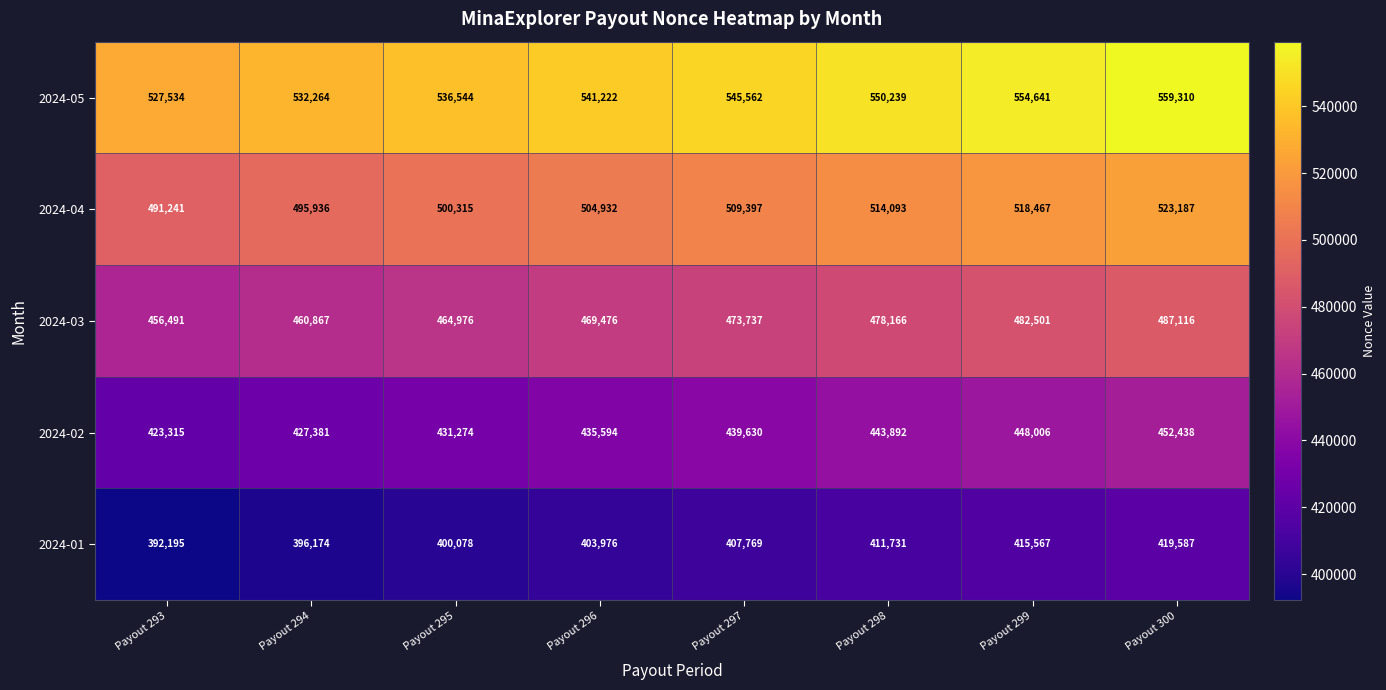

What is the greatest value displayed?

559310